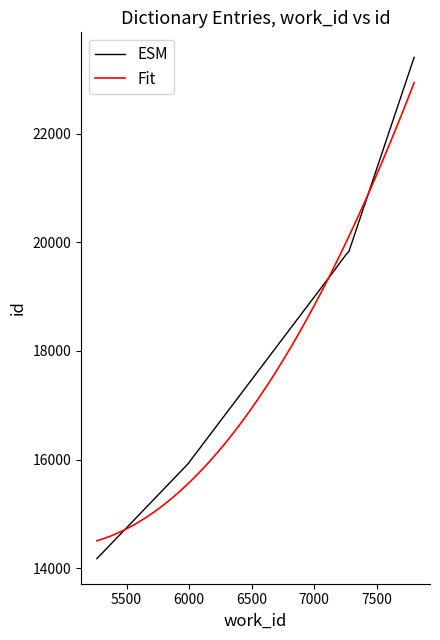

True or false: the data has more than 1 interior local peaks.

False